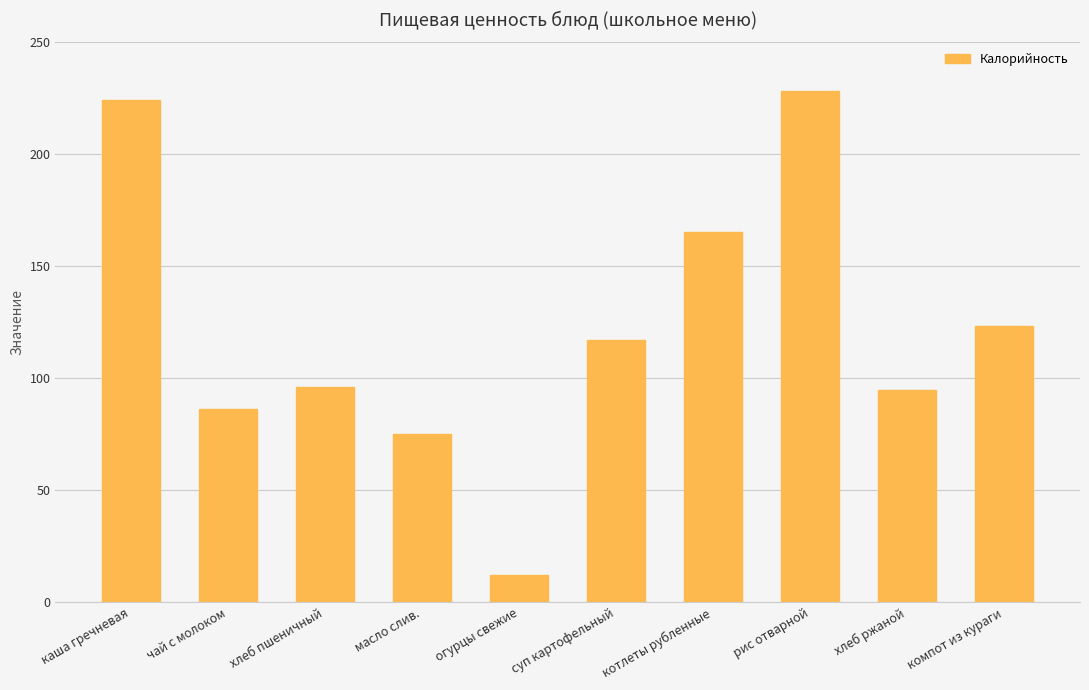

What is the label of the 4th bar from the right?

котлеты рубленные